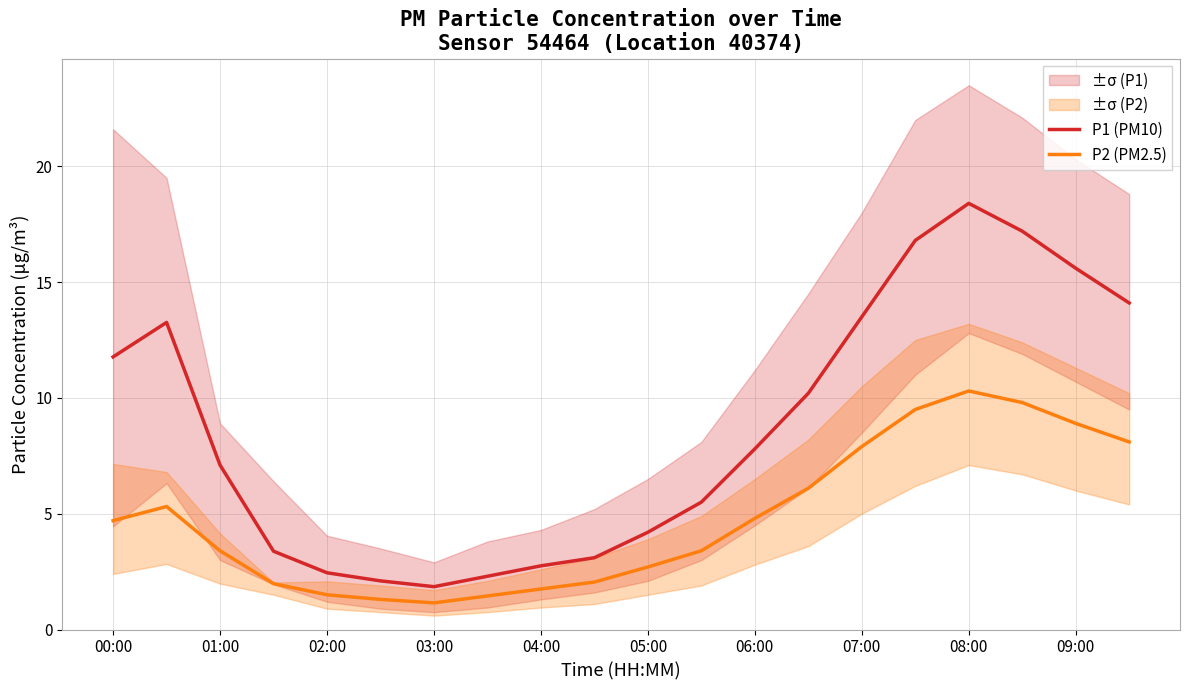

How many lines are shown in the chart?

2